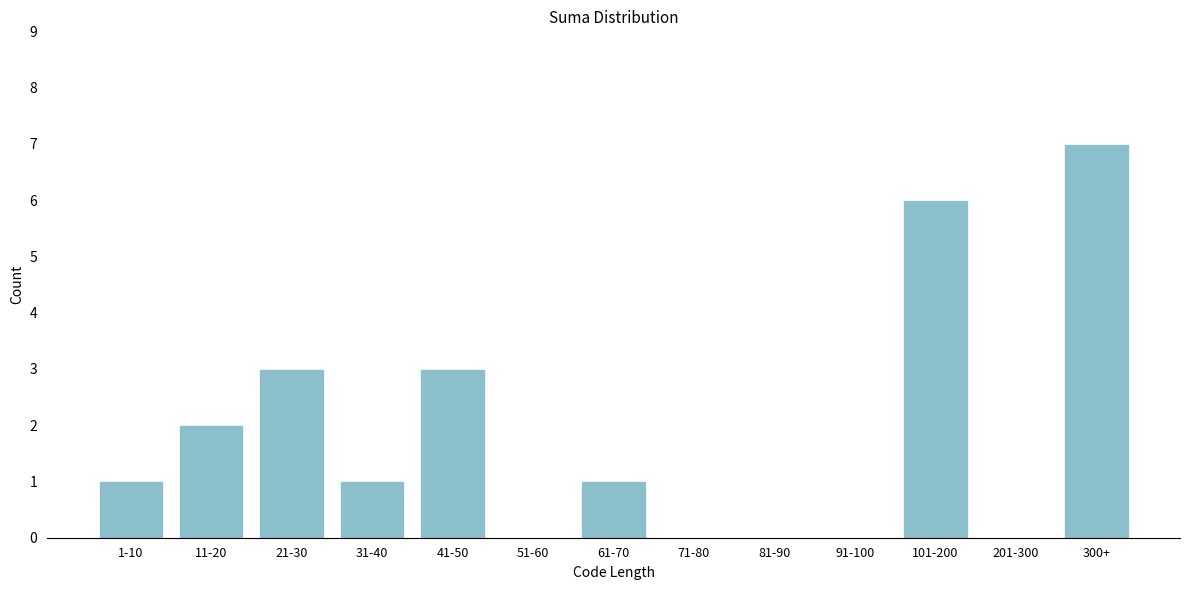

Reading left to right, list all the values displayed in this chart.

1-10=1	11-20=2	21-30=3	31-40=1	41-50=3	51-60=0	61-70=1	71-80=0	81-90=0	91-100=0	101-200=6	201-300=0	300+=7